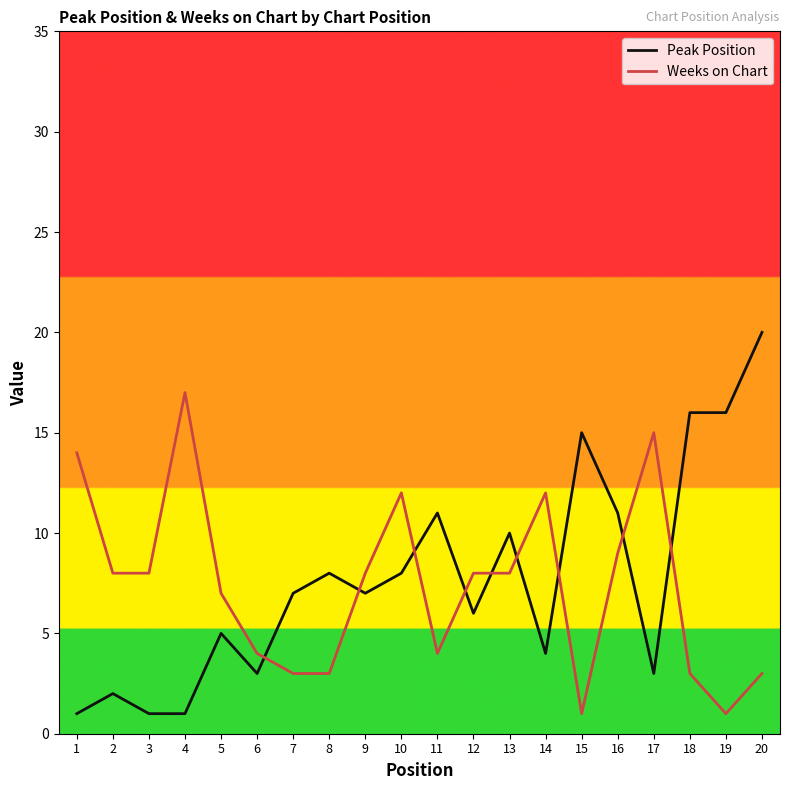

How many series are shown in this chart?

2